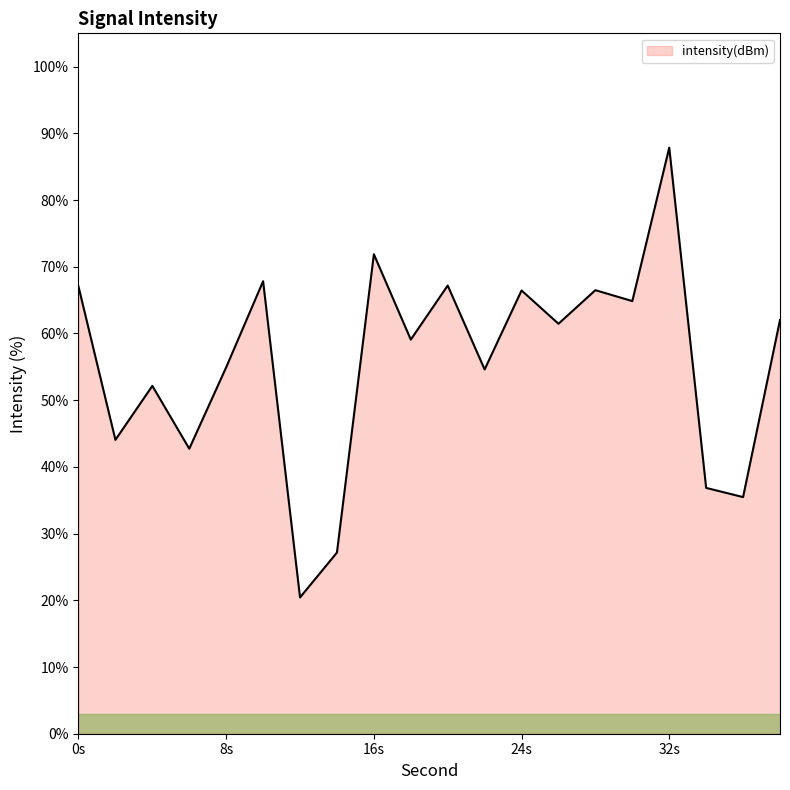

Count the number of categories in the chart.

20